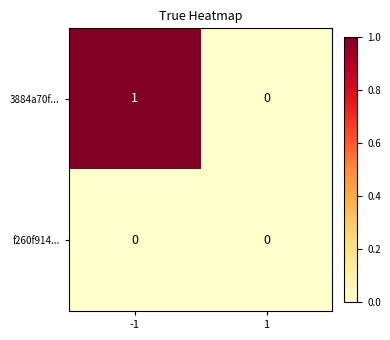

What is the greatest value displayed?

1